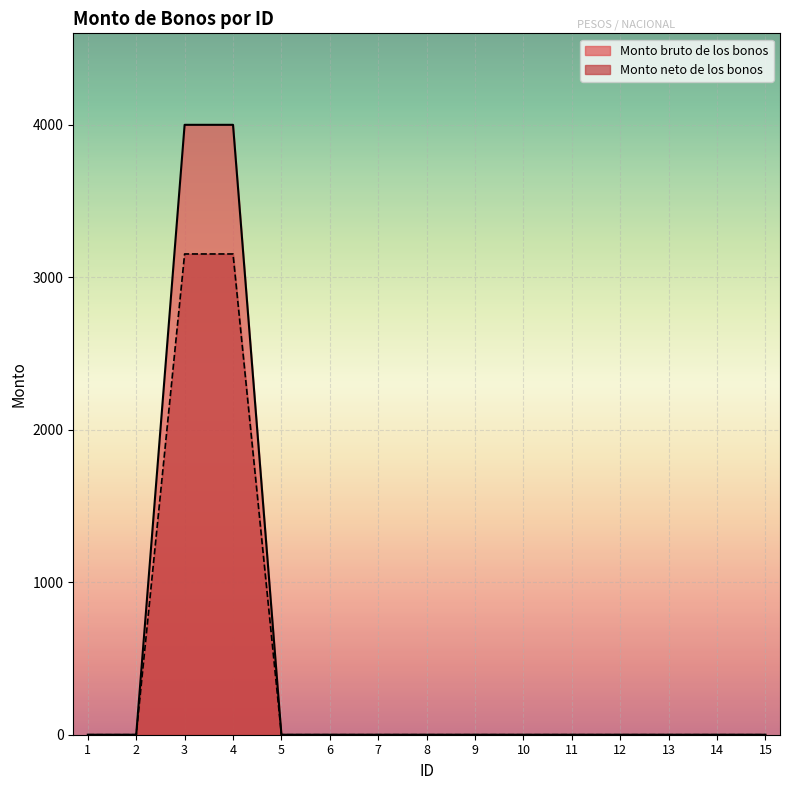

Between 7 and 11, which series saw the biggest shift?

Monto bruto de los bonos